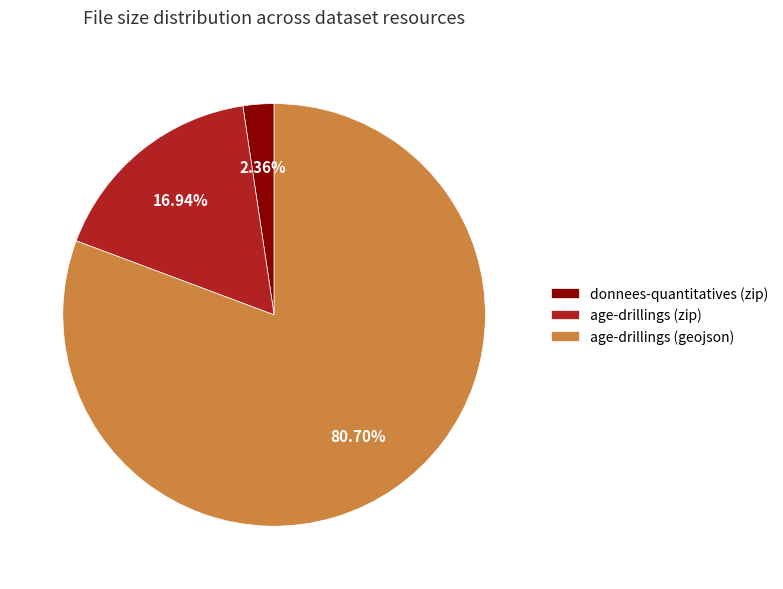

True or false: age-drillings (zip) accounts for 9% of the total.

False